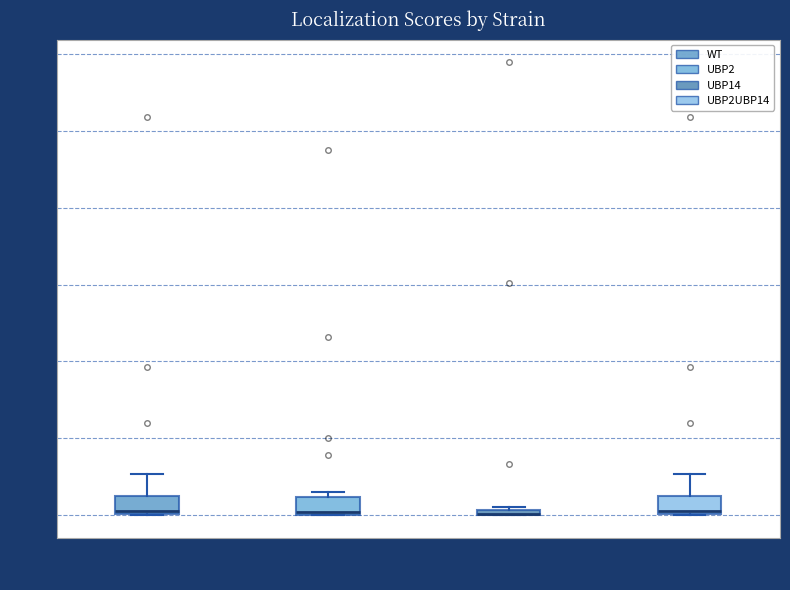

Where does the upper whisker of the box for UBP2UBP14 end on the y-axis? The values are not printed on the chart, so give them approximately, as read against the axis.

0.05